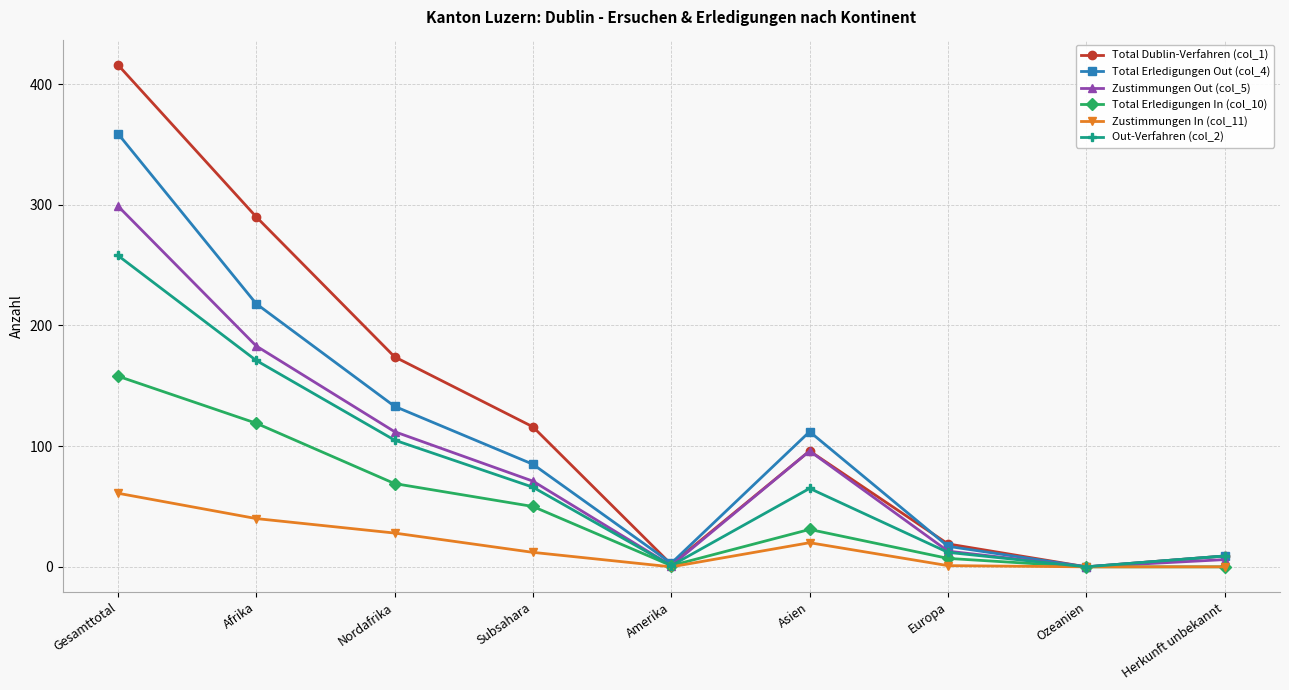

What is the total value across all series at Afrika?

1021